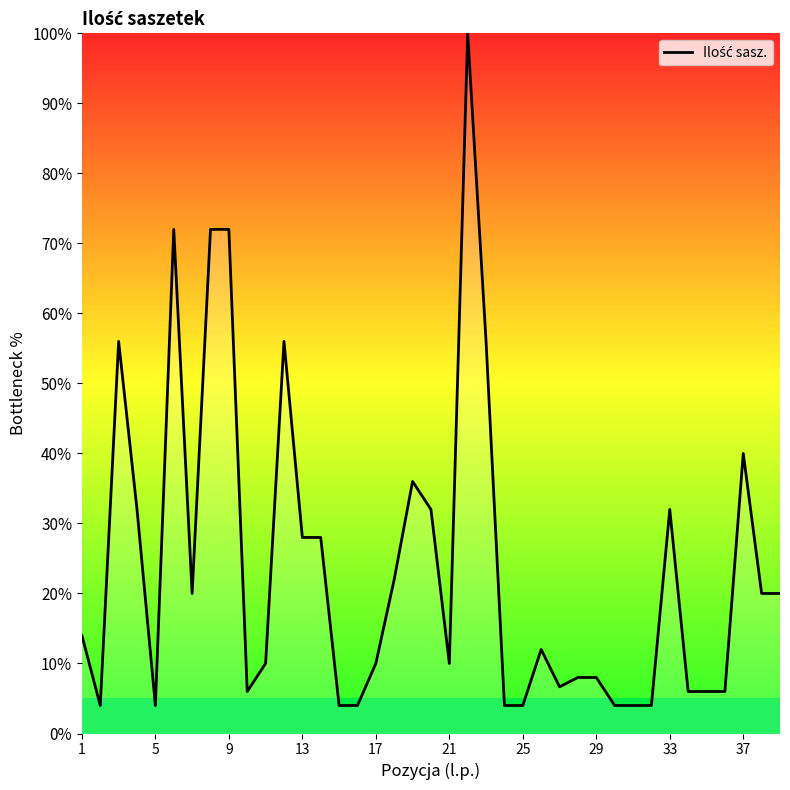

What is the difference between the maximum and minimum values?

96.0